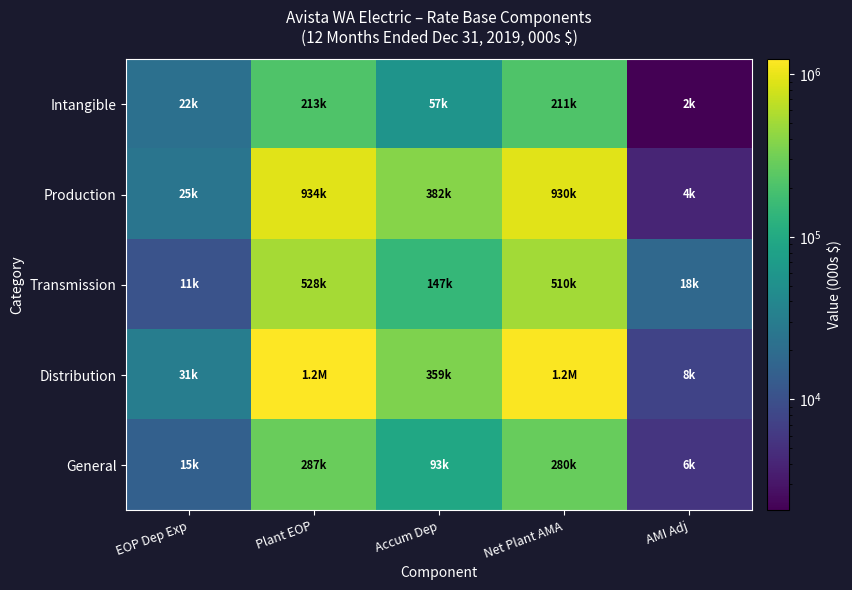

What is the spread (max minus min) of values at Net Plant AMA?

983441.2